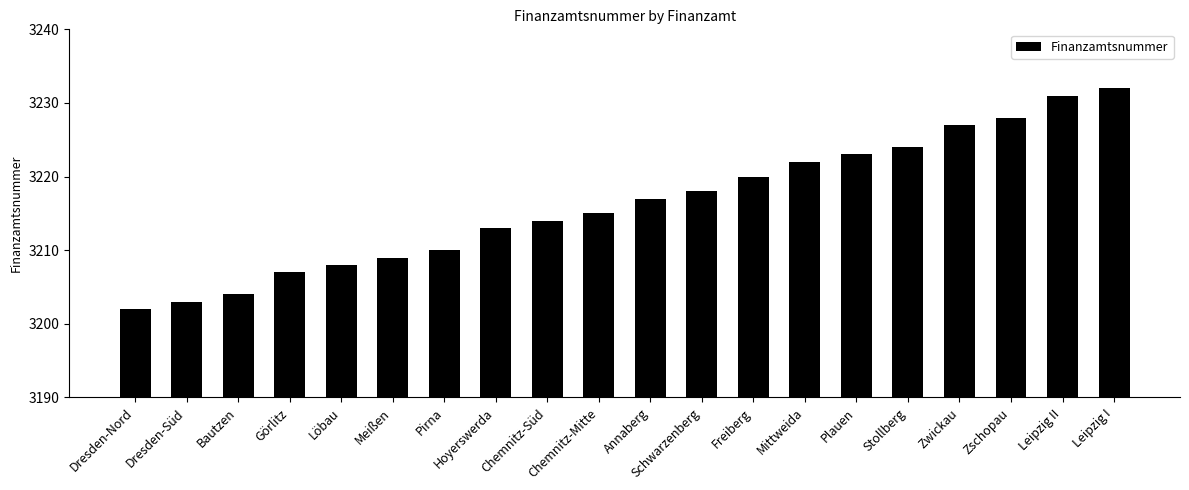

What is the average value?

3216